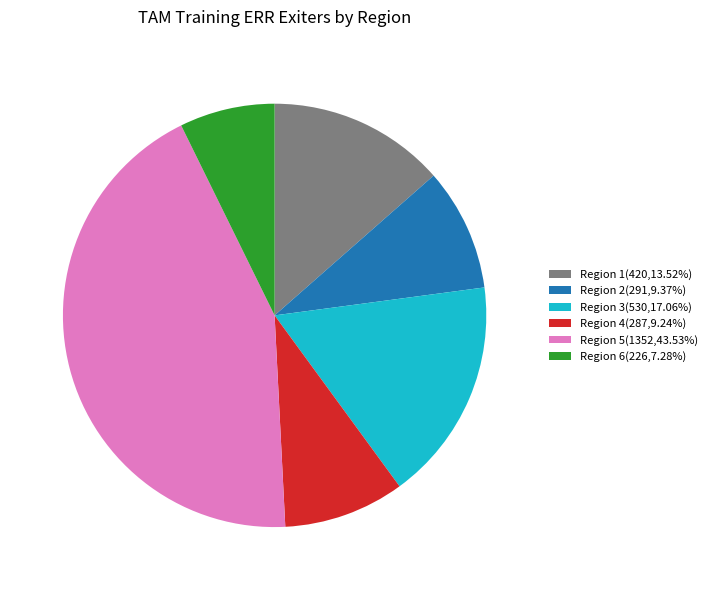

Does Region 3(530,17.06%) represent more than half of the total?

No